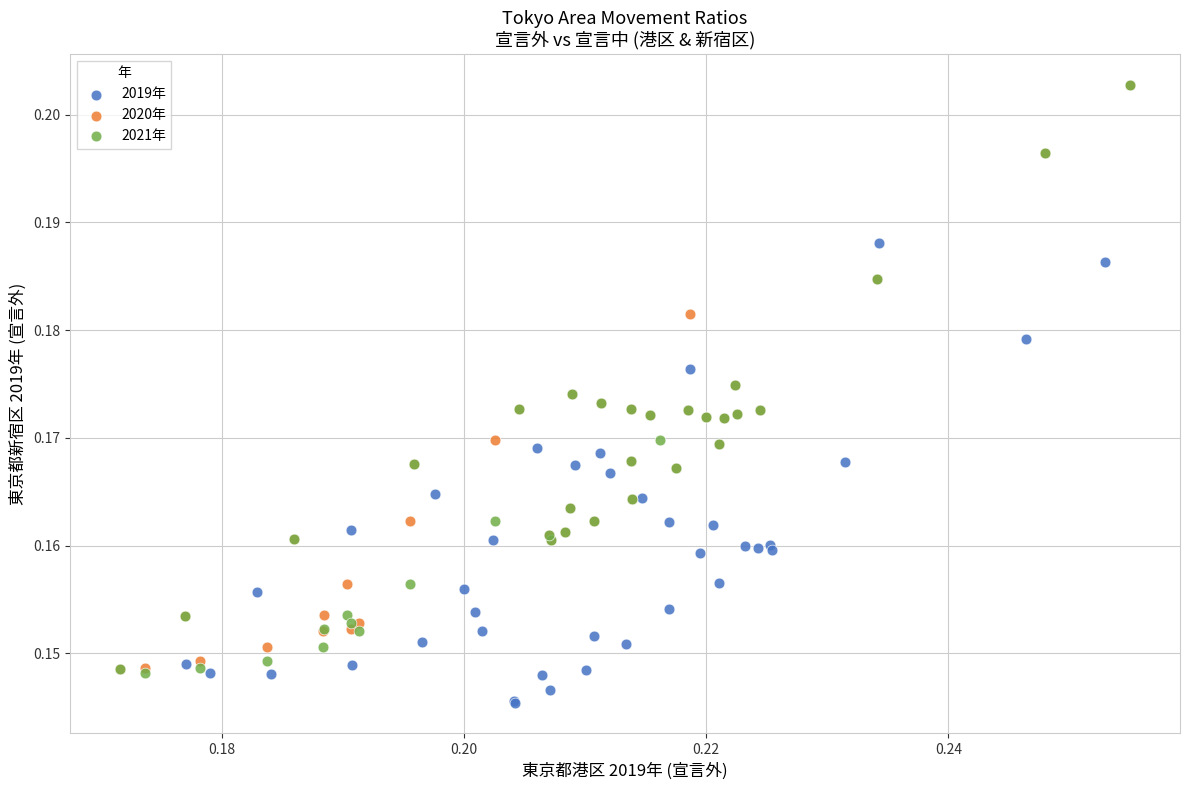

Which series contains the lowest Y value?

2019年